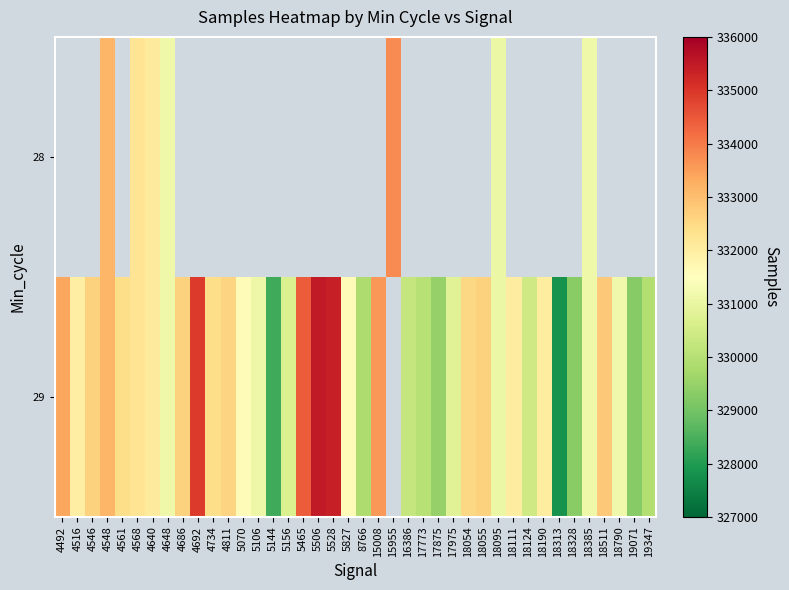

What is the total value across all series at 4548?

666276.0